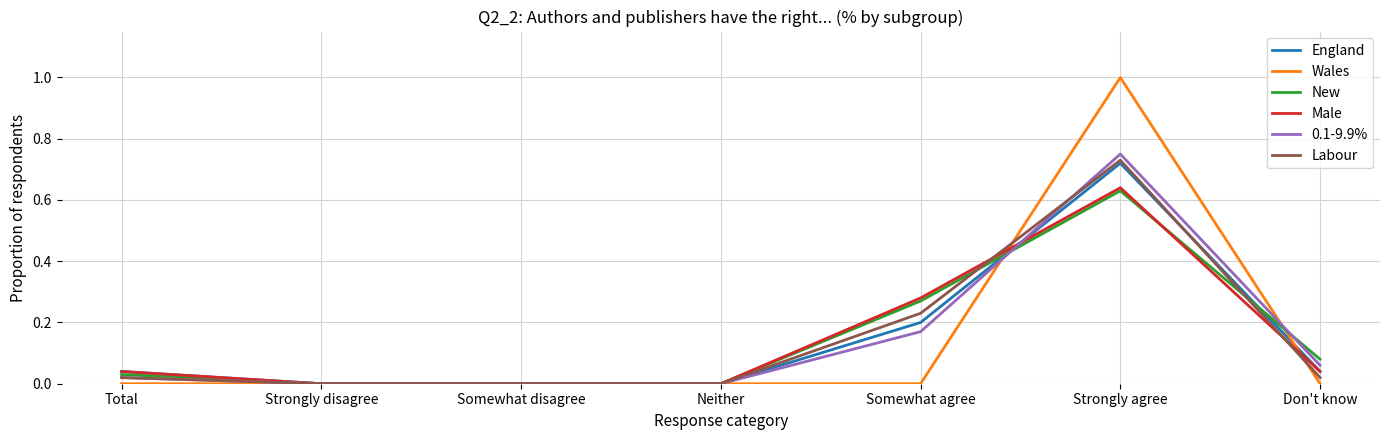

The value of Male at Somewhat agree is 0.1. True or false?

False